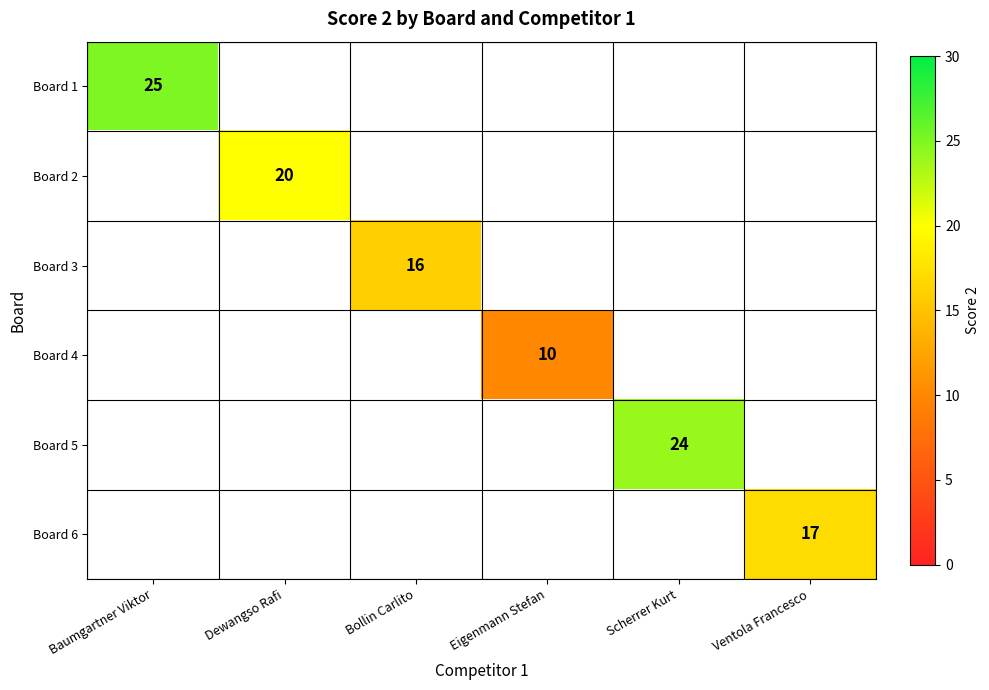

The Board 6 series shows 23 at Ventola Francesco. True or false?

False